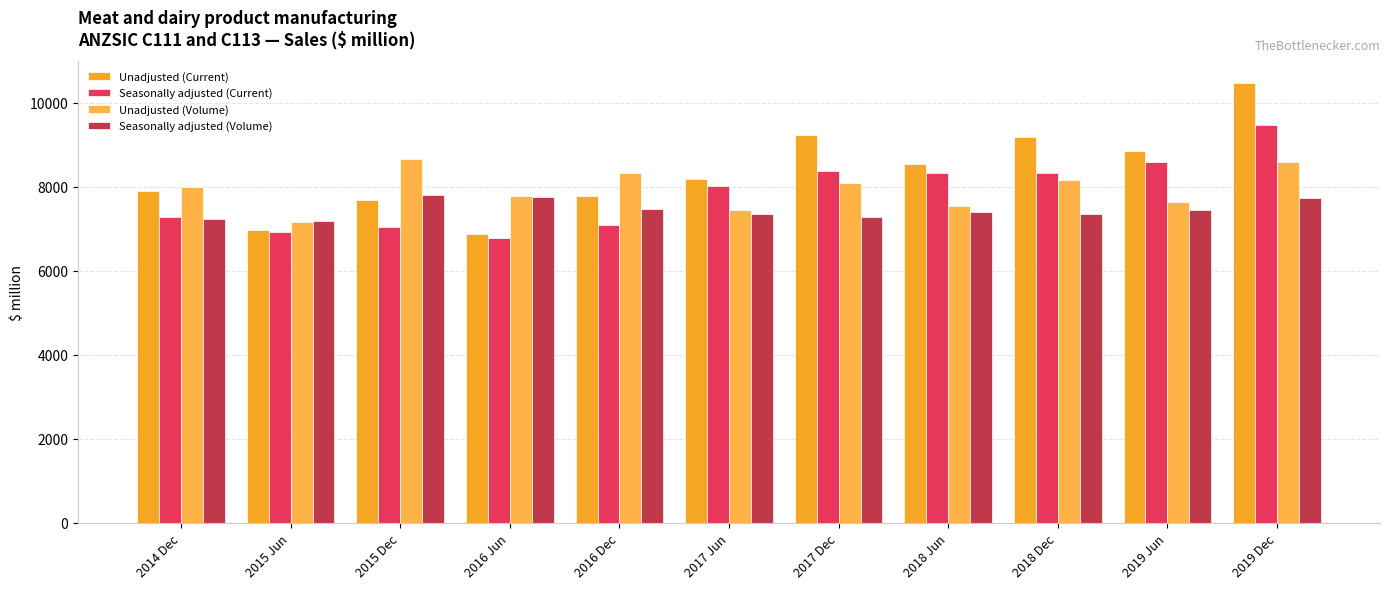

Which label corresponds to the largest value in the chart?

2019 Dec